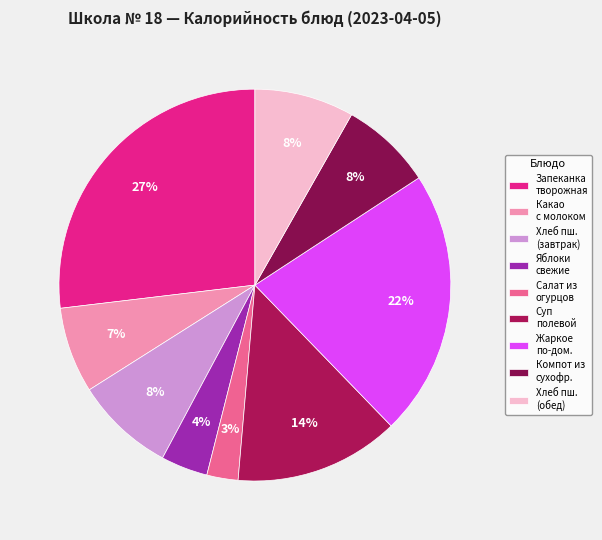

Which category has the biggest portion of the pie?

Запеканка творожная